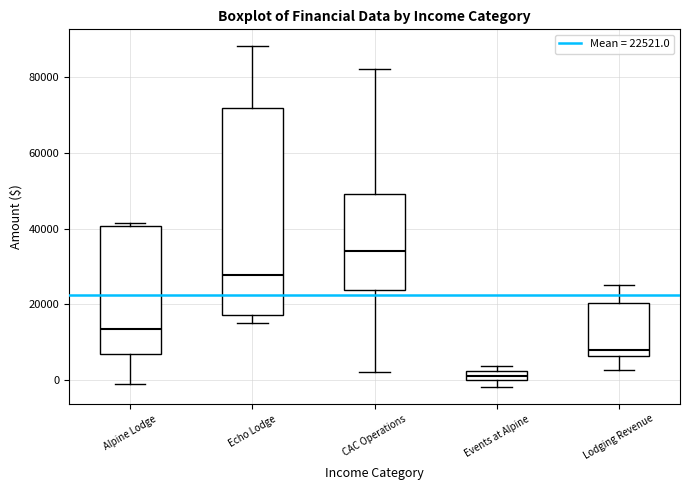

Which box's median line is the lowest?

Events at Alpine